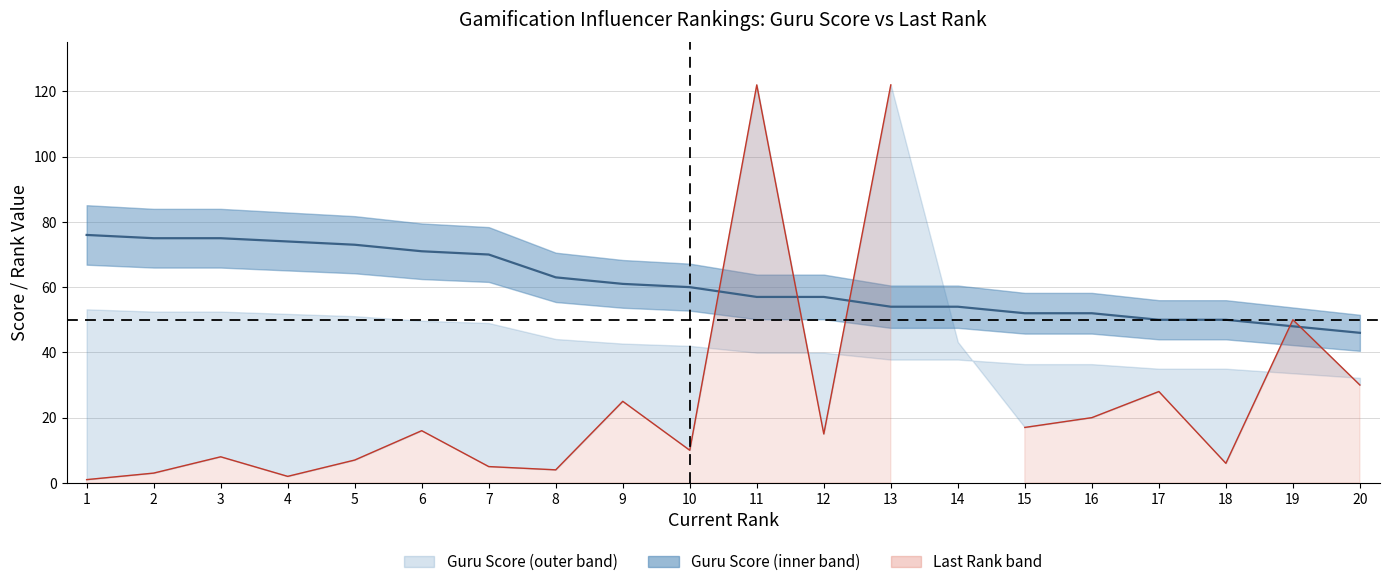

What is the spread (max minus min) of values at 1?

75.0